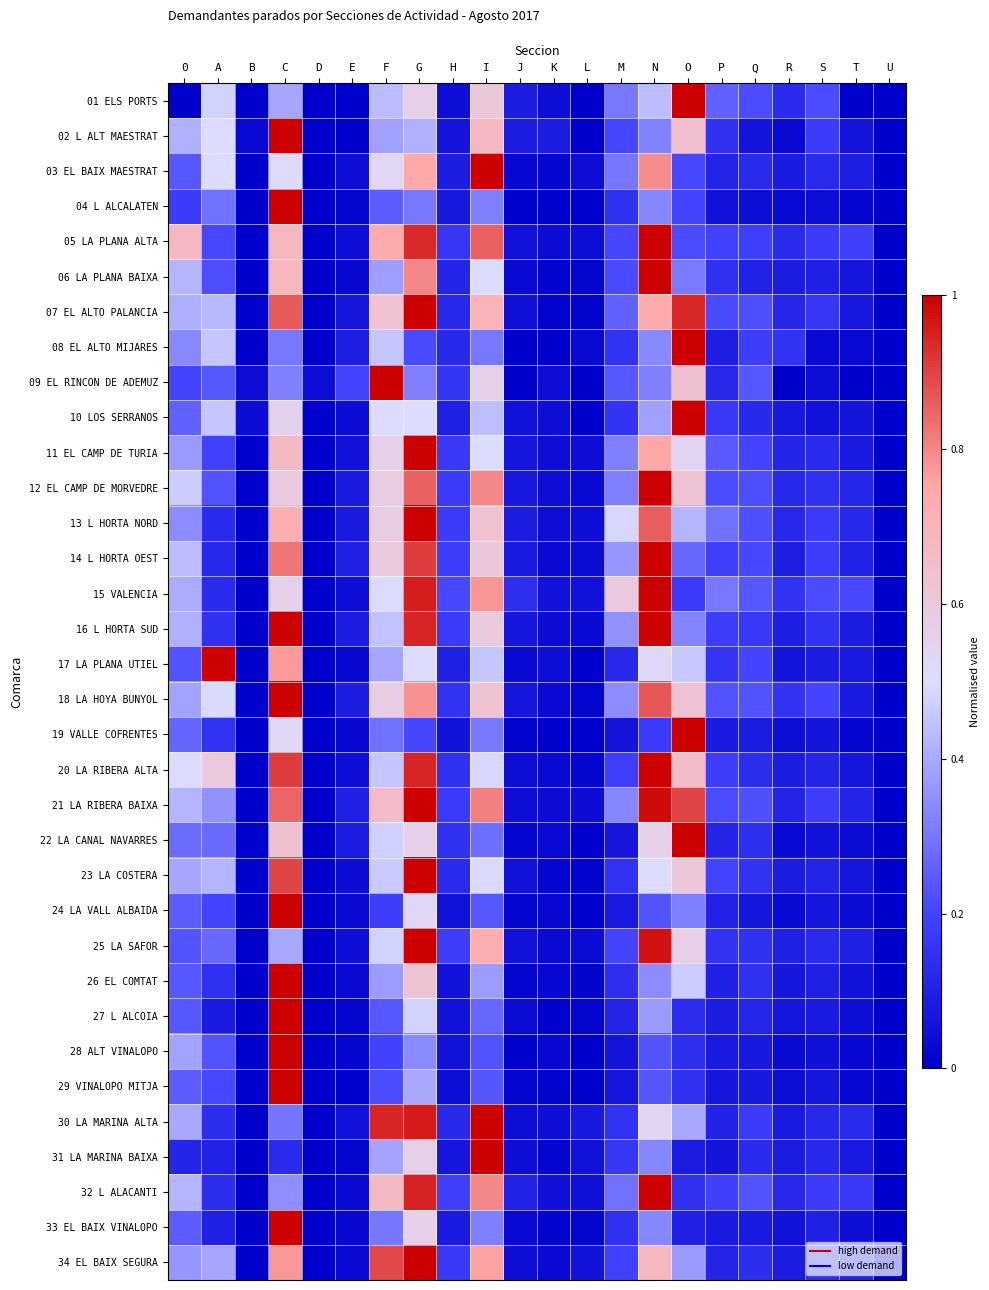

Count the number of categories in the chart.

22